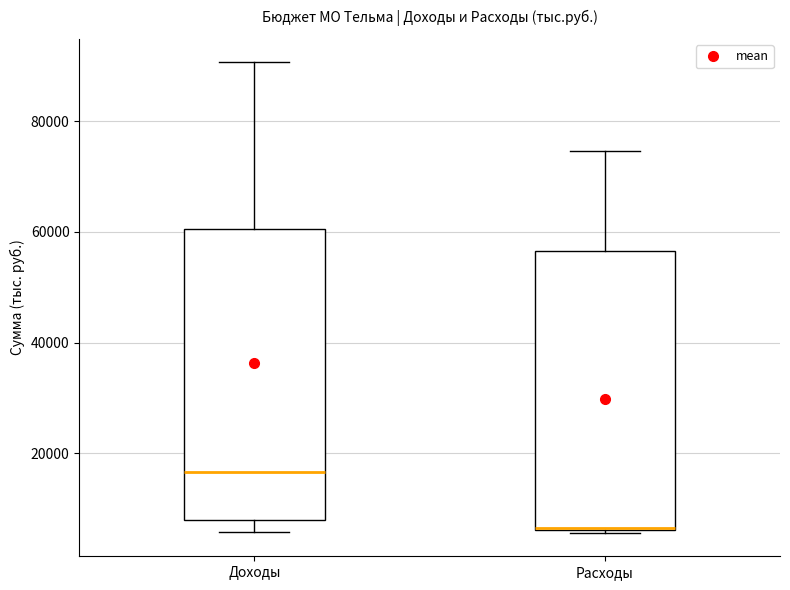

Reading left to right, read every box against the y-axis: the position of its median line, the range the box covers, and the ends of its whiskers. The values are not printed on the chart, so give them approximately, as read against the axis.

Доходы: median 16000, box 8000 to 60000, whiskers 6000 to 90000
Расходы: median 6000 (drawn on the box's lower edge), box 6000 to 56000, whiskers 6000 to 74000